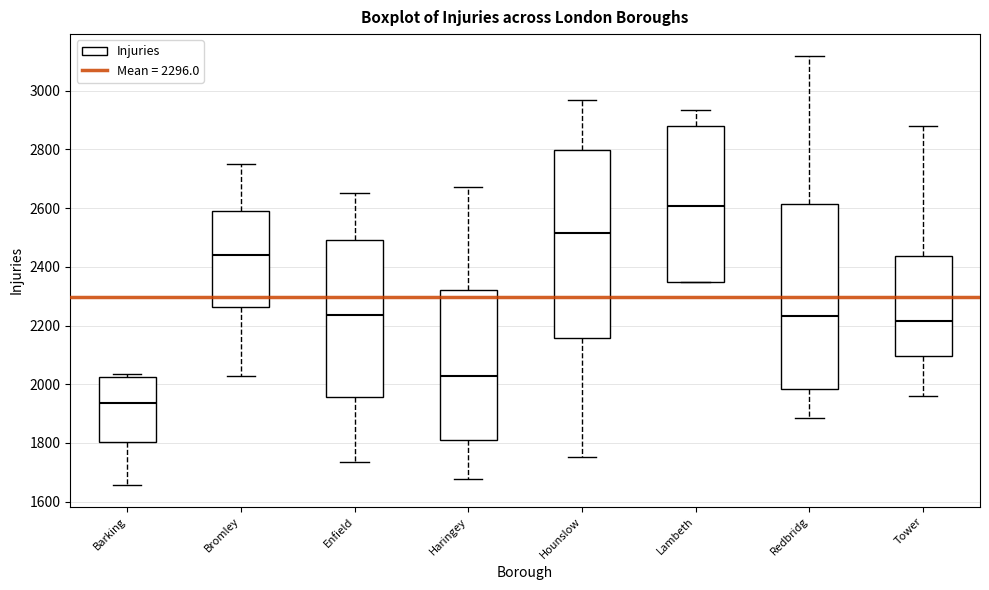

Reading left to right, transcribe this box plot: for each box, give where its median line is, the range the box spans, and where its two whiskers end, as read against the y-axis. The values are not printed on the chart, so give them approximately, as read against the axis.

Barking: median 1940, box 1800 to 2020, whiskers 1660 to 2040
Bromley: median 2440, box 2260 to 2600, whiskers 2020 to 2740
Enfield: median 2240, box 1960 to 2500, whiskers 1740 to 2660
Haringey: median 2020, box 1800 to 2320, whiskers 1680 to 2680
Hounslow: median 2520, box 2160 to 2800, whiskers 1760 to 2960
Lambeth: median 2600, box 2340 to 2880, whiskers 2340 to 2940
Redbridg: median 2240, box 1980 to 2620, whiskers 1880 to 3120
Tower: median 2220, box 2100 to 2440, whiskers 1960 to 2880